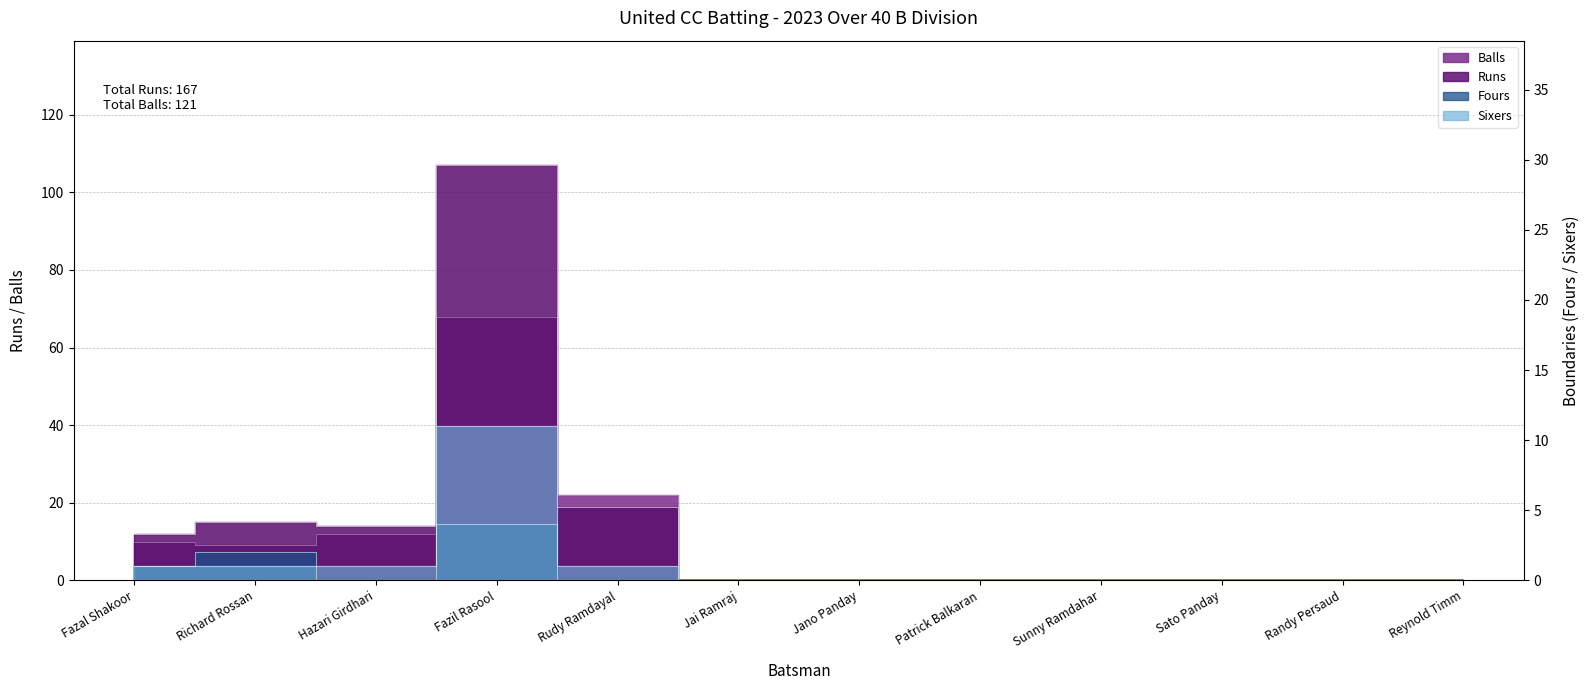

What is the sum of the Runs values at Fazil Rasool and Fazal Shakoor?

119